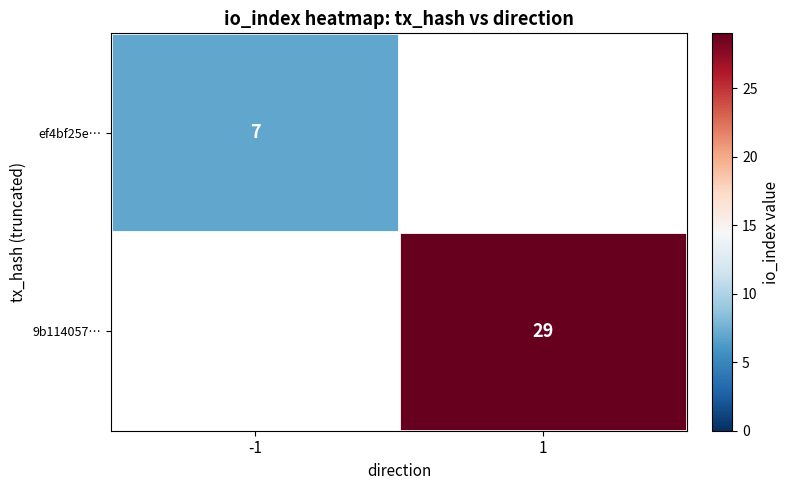

The value of 9b114057… at 1 is 29. True or false?

True